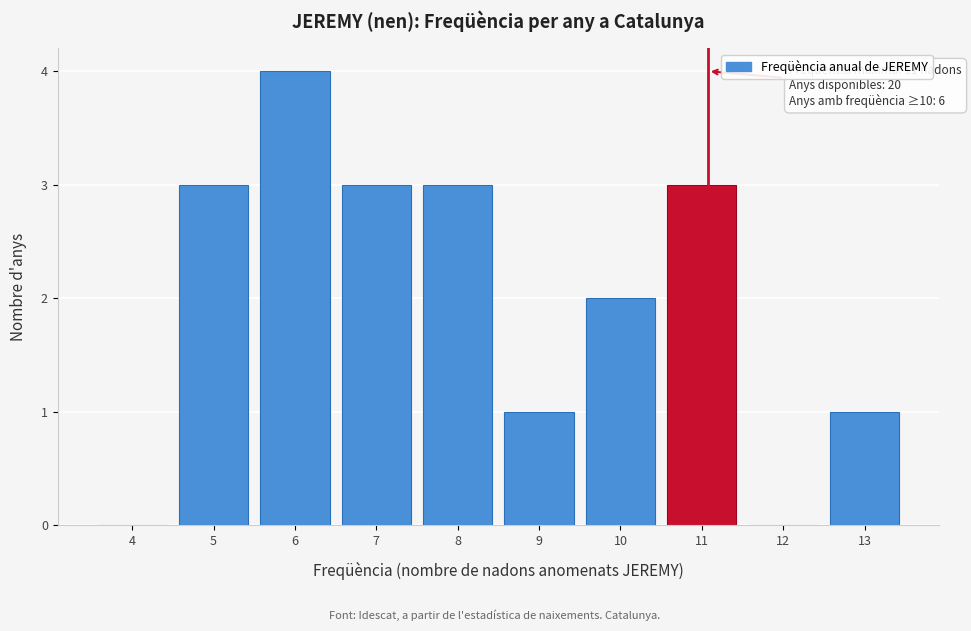

Reading left to right, what are all the values shown in this chart?

4=0	5=3	6=4	7=3	8=3	9=1	10=2	11=3	12=0	13=1